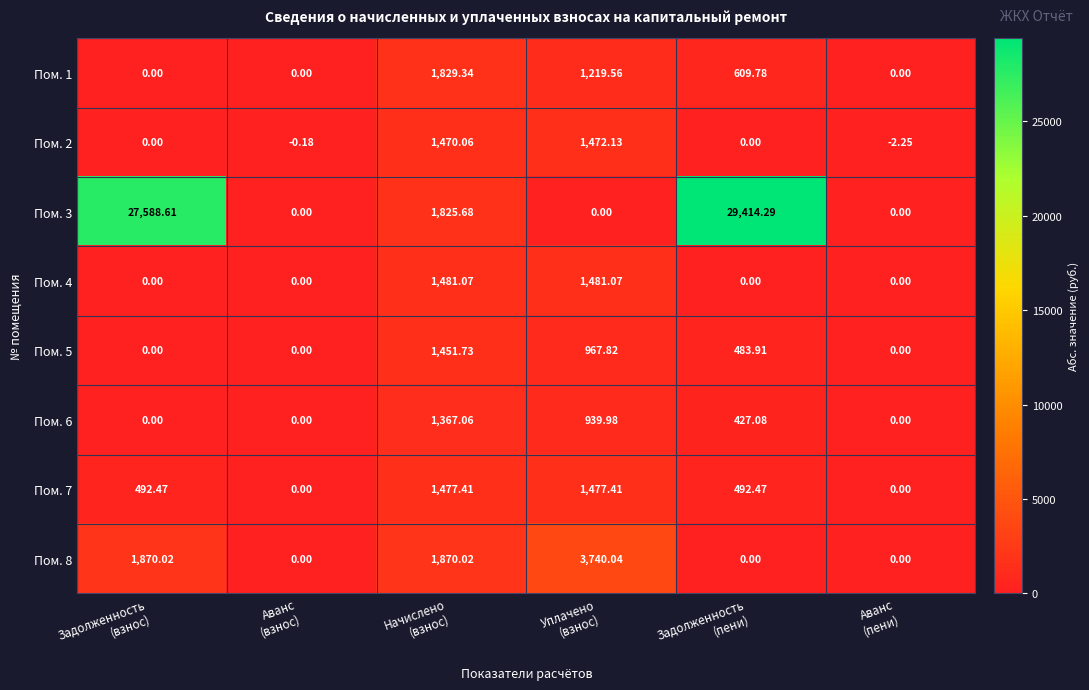

How many data points in Пом. 7 are less than 492?

2